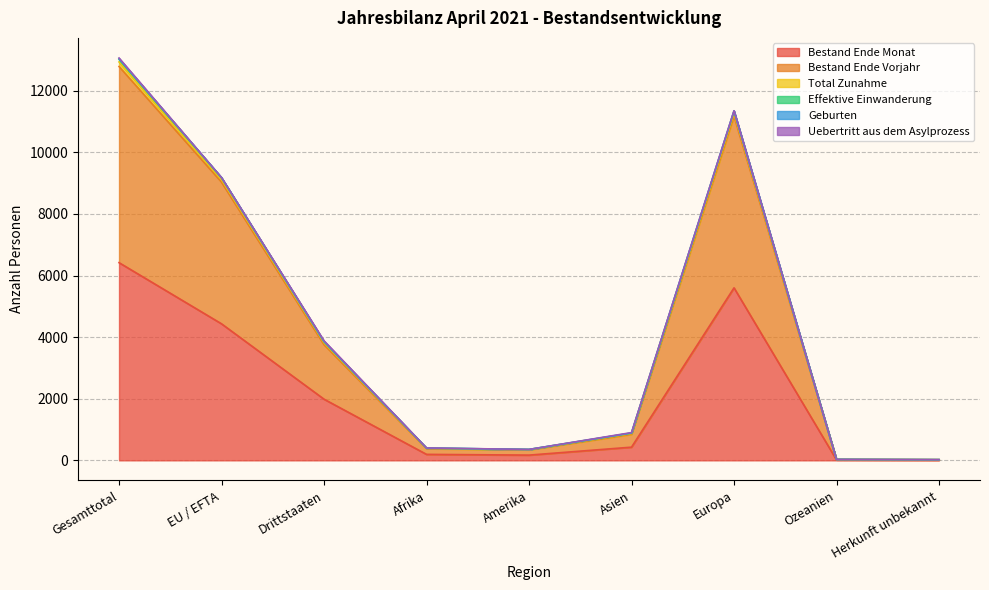

Does the chart have visible grid lines?

Yes